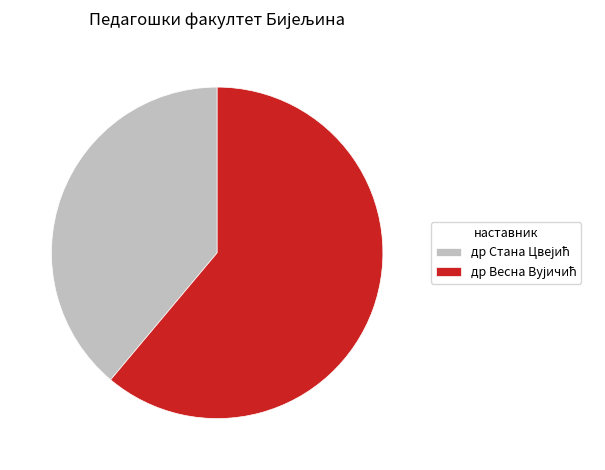

Is there a majority slice in this chart?

Yes